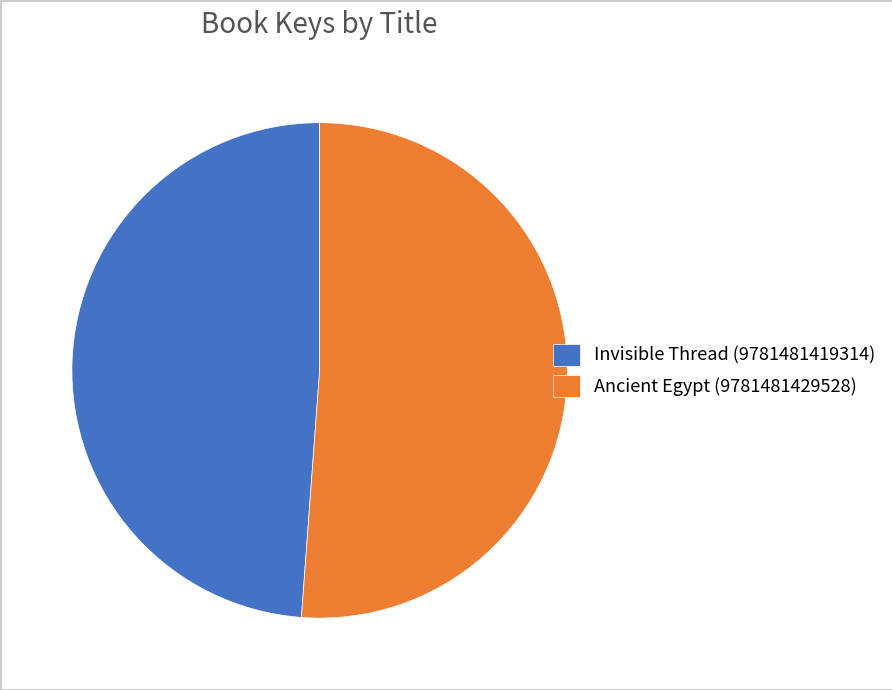

How many slices are in this pie chart?

2